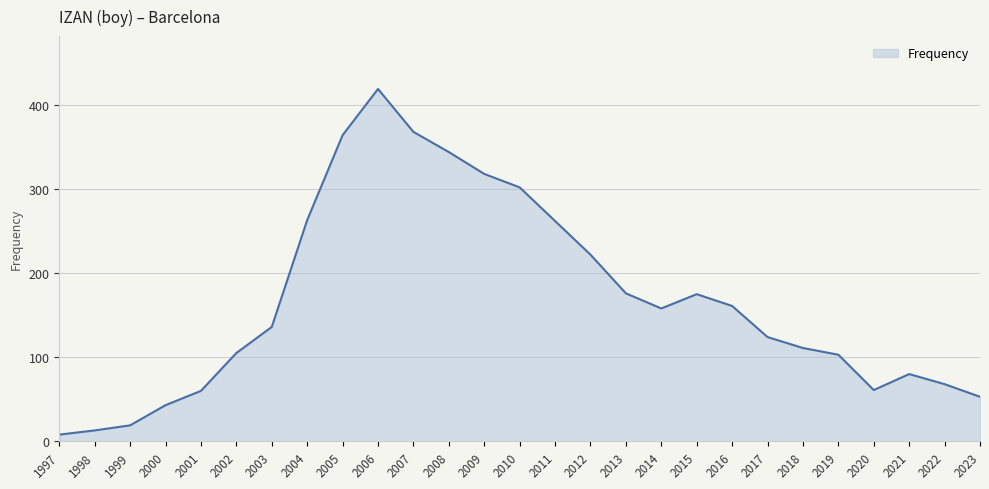

True or false: there are more than 1 points higher than both neighbors.

True